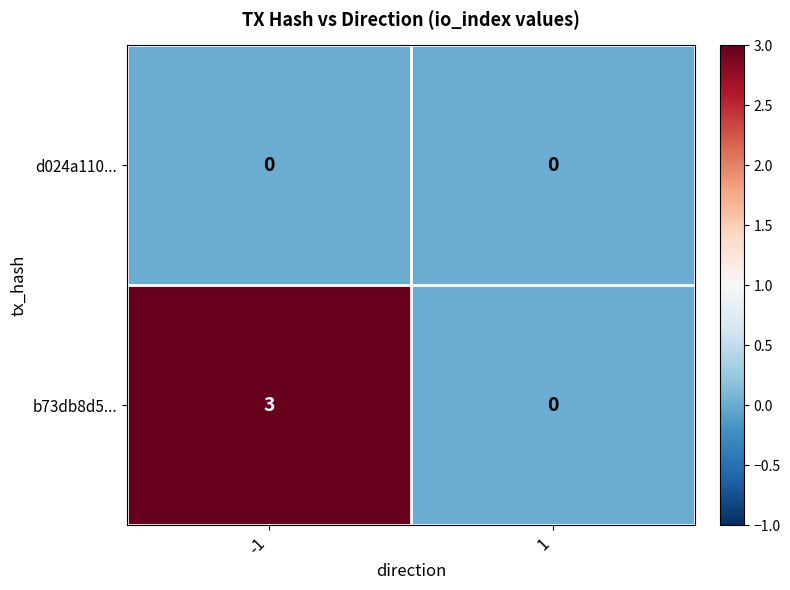

What is the greatest value displayed?

3